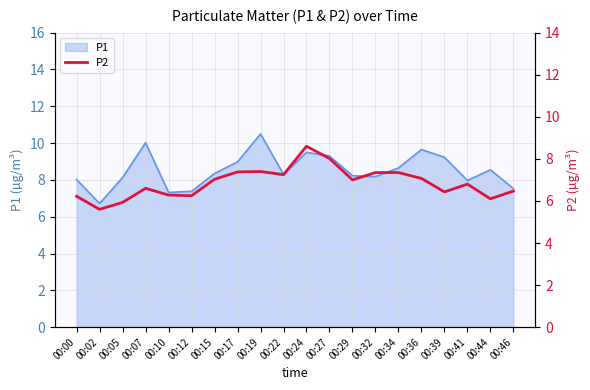

What is the smallest value displayed?

5.6